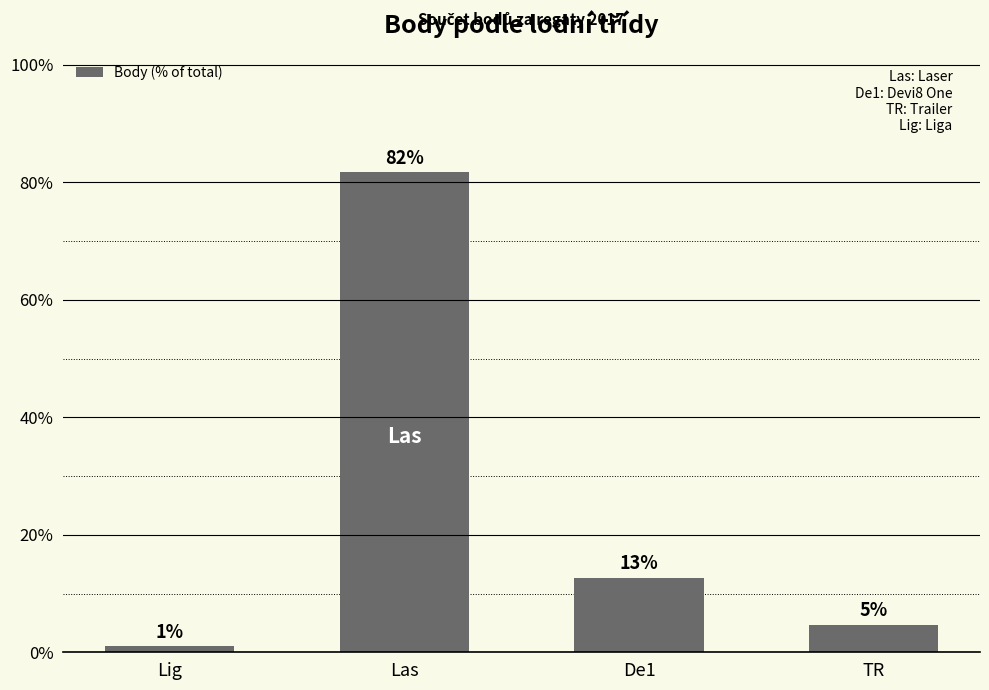

Is it true that the value at De1 is 12.7?

True